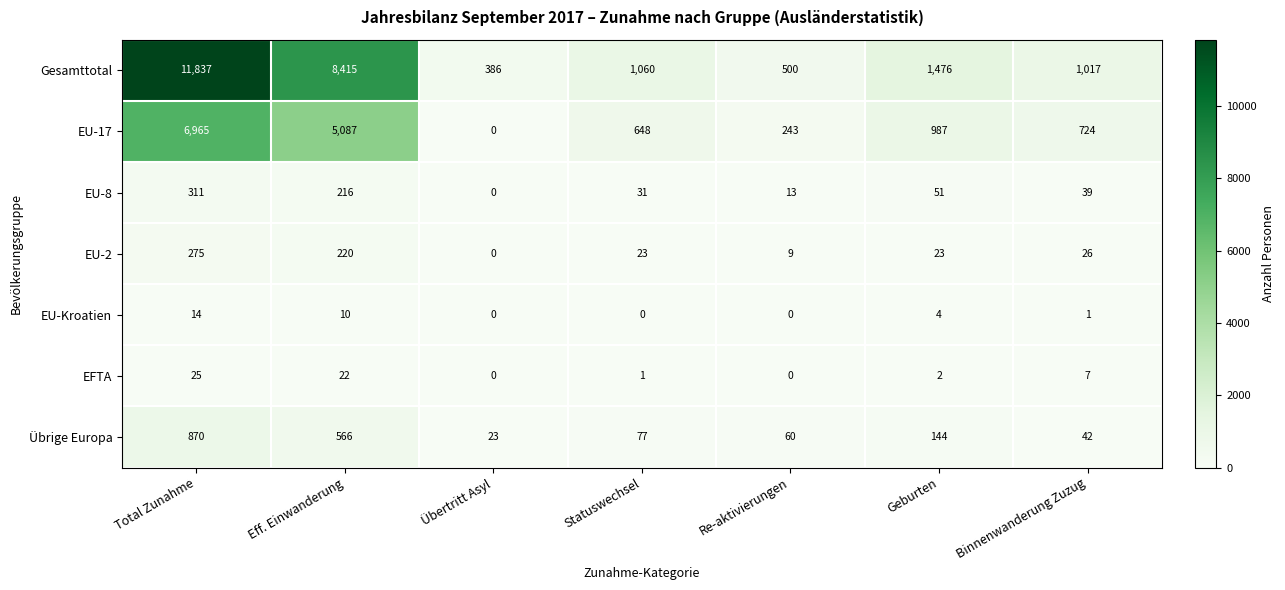

Rank the series by their maximum value, from highest to lowest.

Gesamttotal, EU-17, Übrige Europa, EU-8, EU-2, EFTA, EU-Kroatien